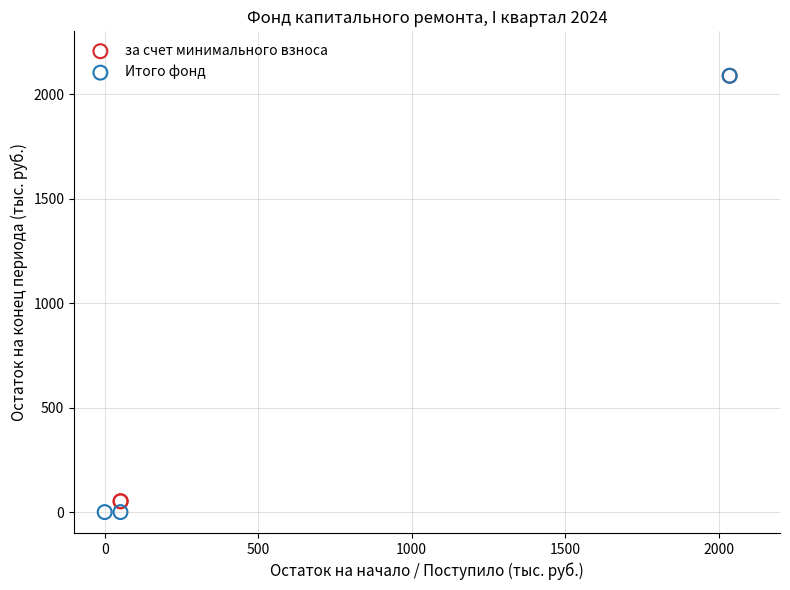

Which series has the largest Y range (max minus min)?

Итого фонд